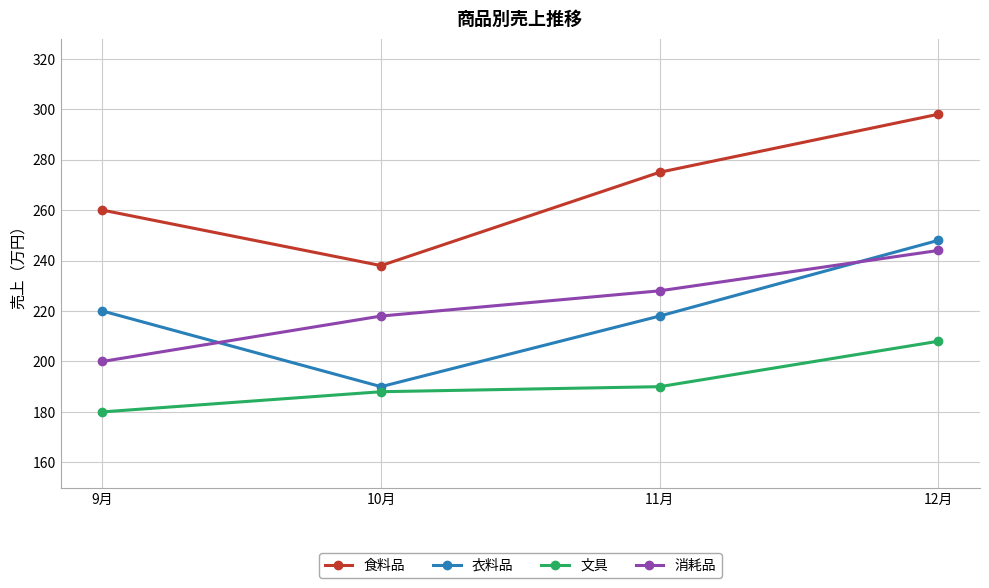

Which series changed the most between 9月 and 12月?

消耗品